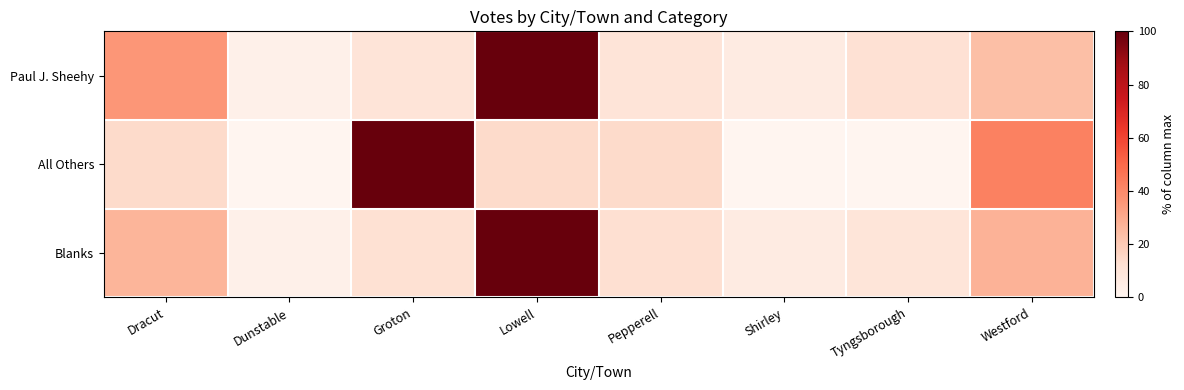

Reading right to left, extract all data points from this chart.

Paul J. Sheehy: Westford=23.4	Tyngsborough=11.6	Shirley=5.6	Pepperell=10.1	Lowell=100.0	Groton=9.9	Dunstable=2.9	Dracut=36.1
All Others: Westford=42.9	Tyngsborough=0.0	Shirley=0.0	Pepperell=14.3	Lowell=14.3	Groton=100.0	Dunstable=0.0	Dracut=14.3
Blanks: Westford=27.4	Tyngsborough=9.8	Shirley=5.6	Pepperell=12.1	Lowell=100.0	Groton=12.1	Dunstable=2.9	Dracut=26.8